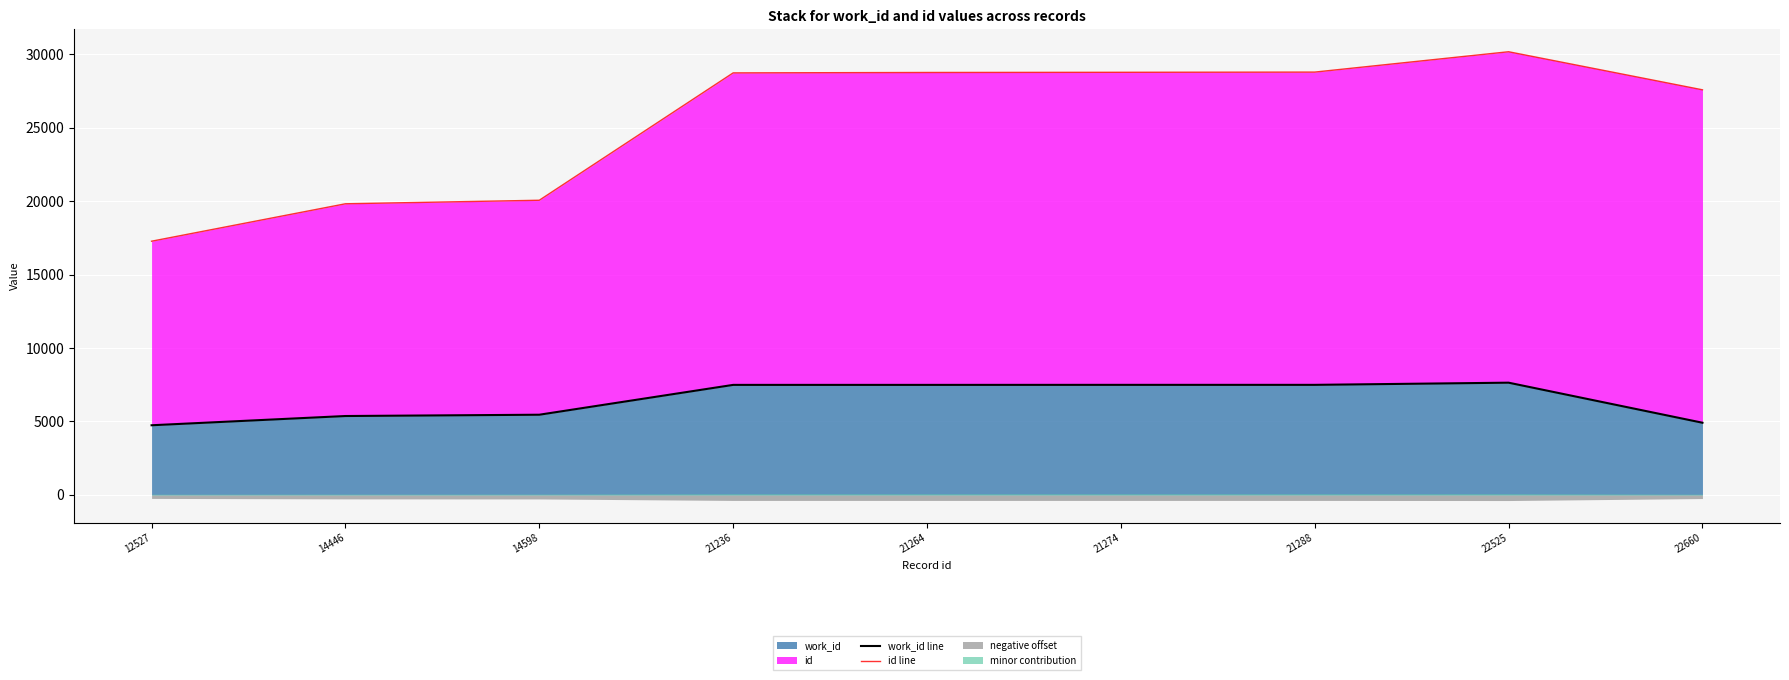

At which label does work_id line reach its peak?

22525